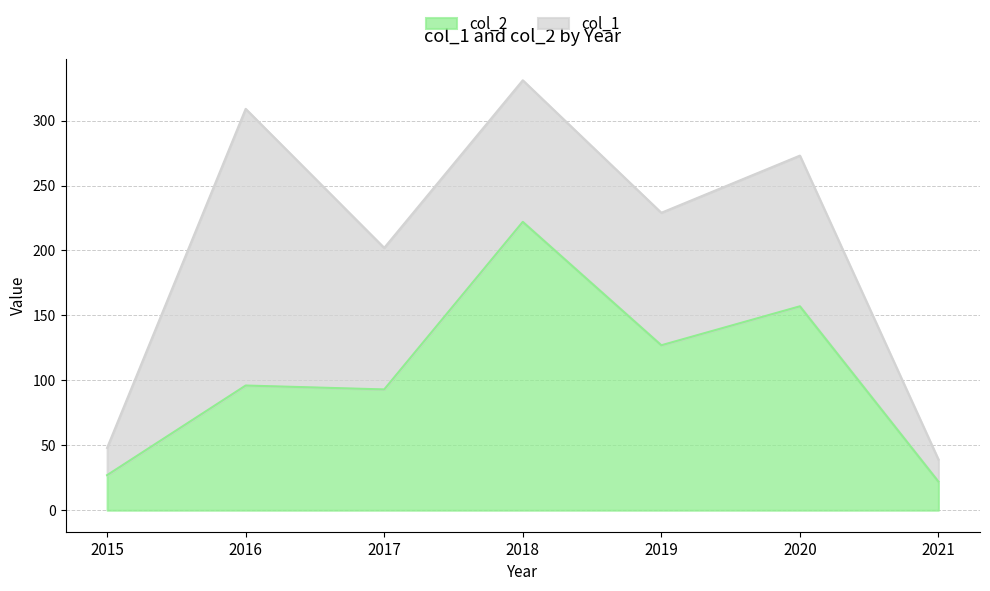

True or false: the data shows 157 at 2020.

True